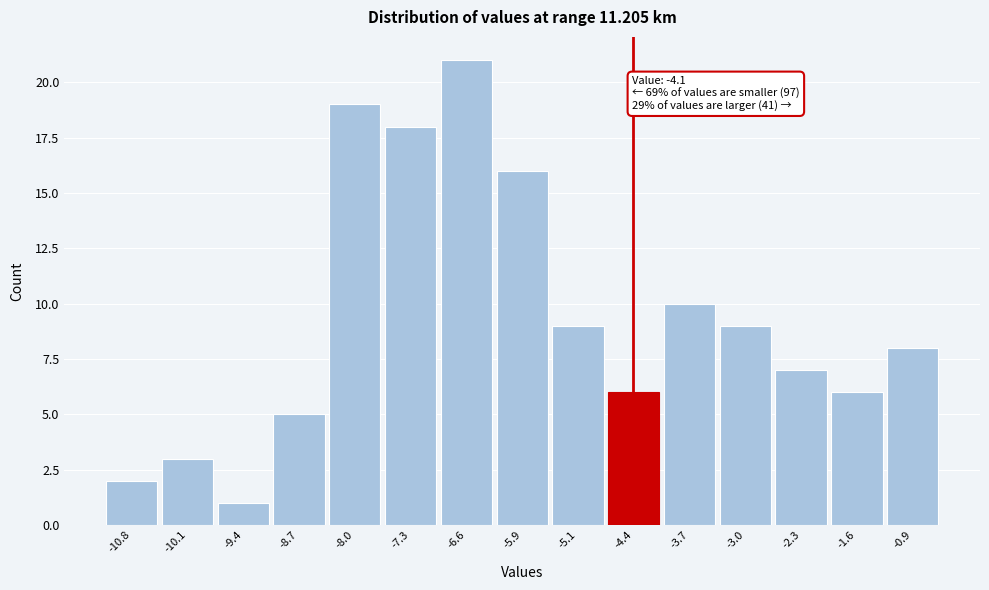

Reading left to right, what are all the values shown in this chart?

2	3	1	5	19	18	21	16	9	6	10	9	7	6	8